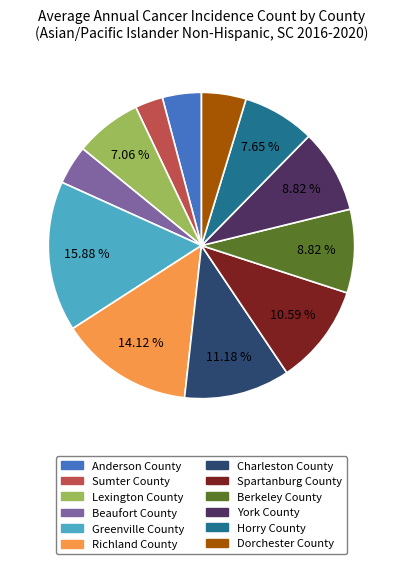

Approximately how many times larger is the value at Spartanburg County compared to Charleston County?

0.9